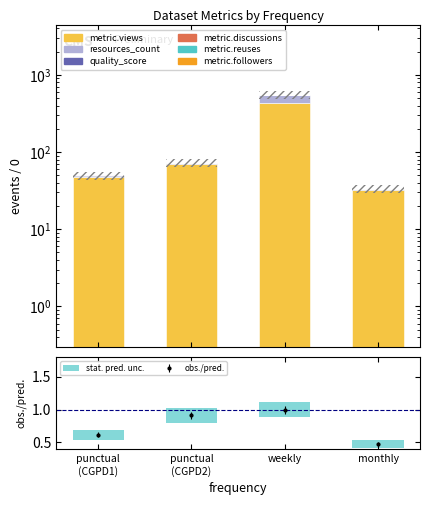

Reading left to right, extract all data points from this chart.

metric.views: 48.0	71.0	429.0	32.0
resources_count: 1.0	1.0	115.0	1.0
quality_score: 0.8	0.8	0.8	0.7
metric.discussions: 0.0	0.0	1.0	0.0
metric.reuses: 0.0	0.0	1.0	0.0